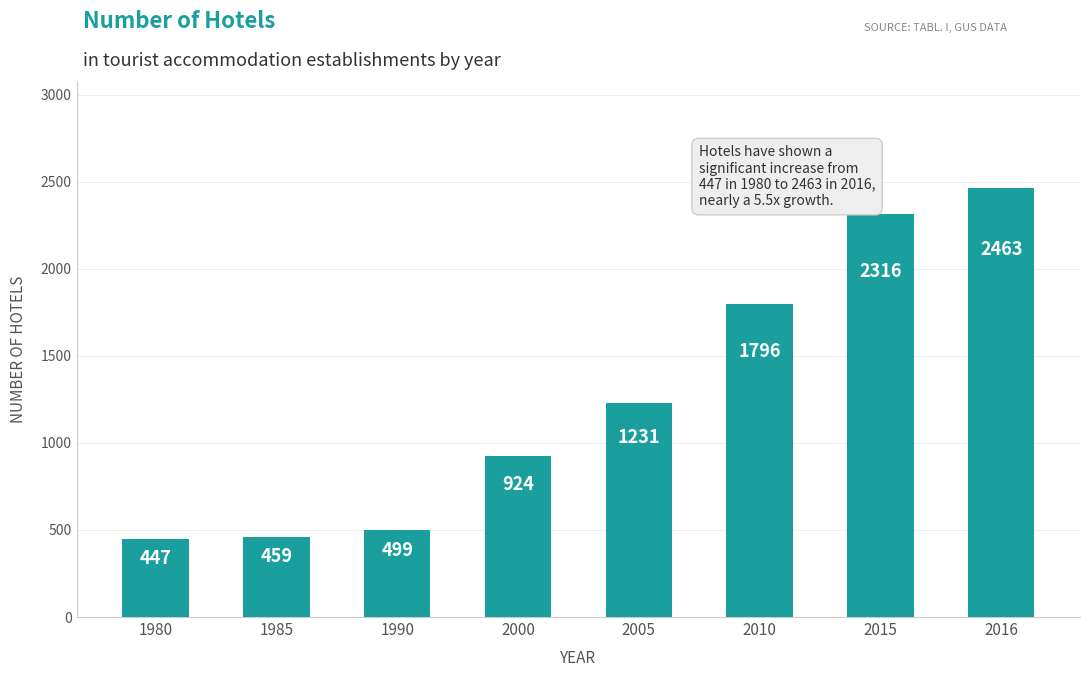

What is the change in value from 1985 to 2016?

+2004